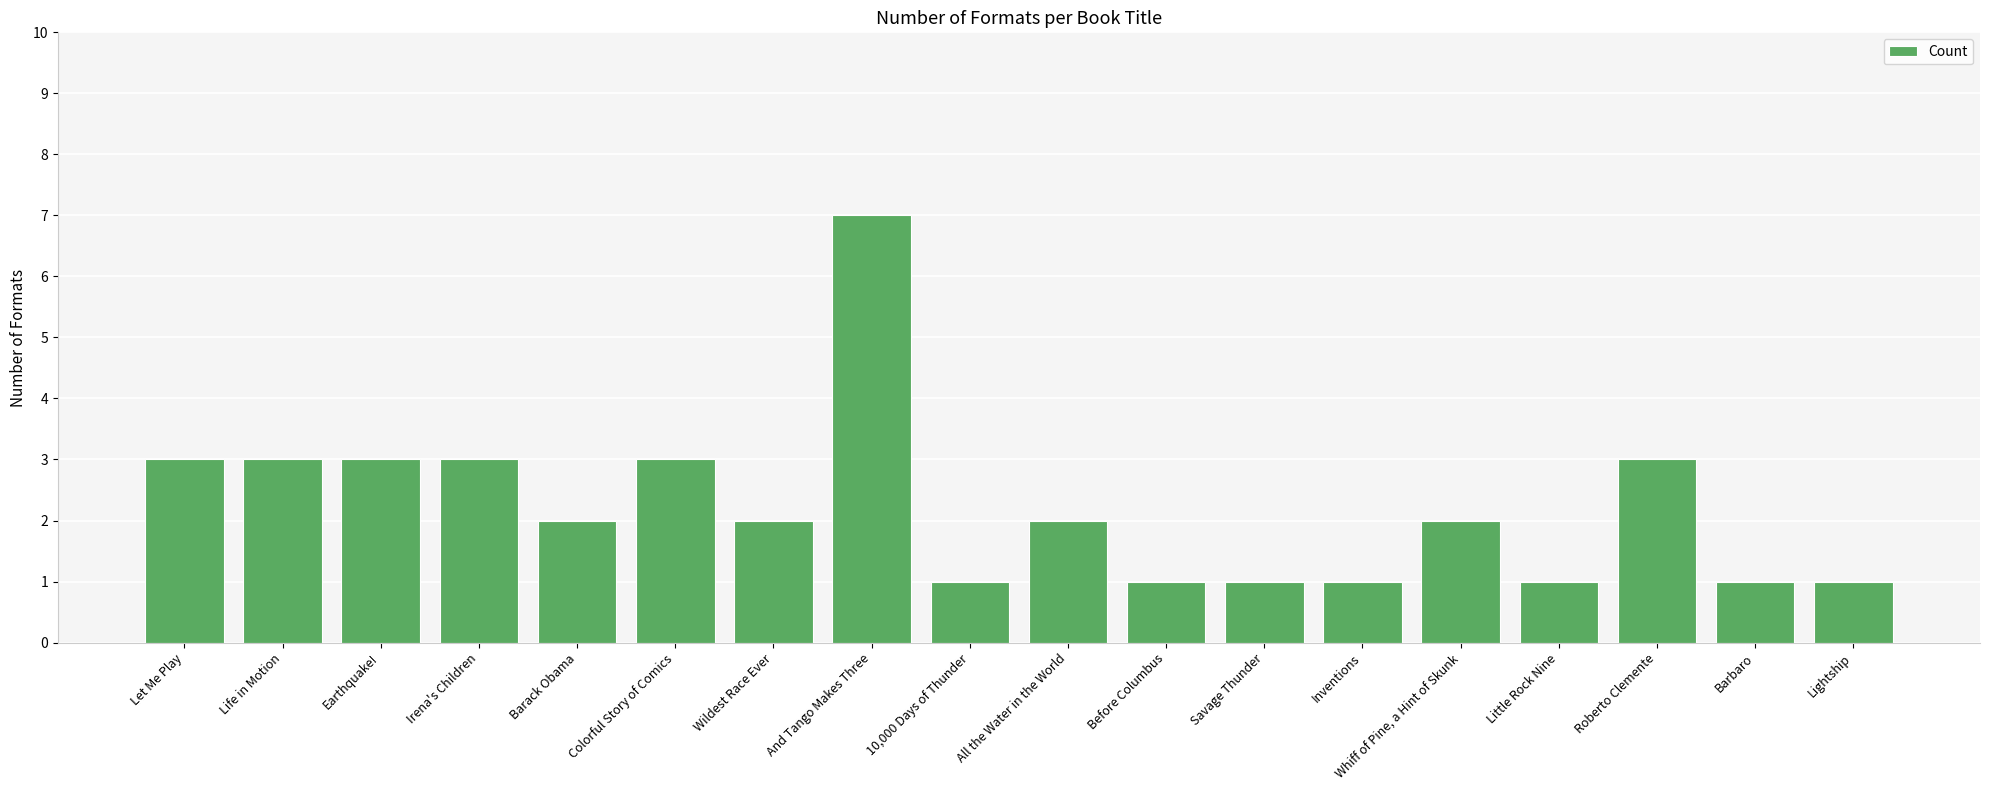

What is the approximate value at And Tango Makes Three?

7